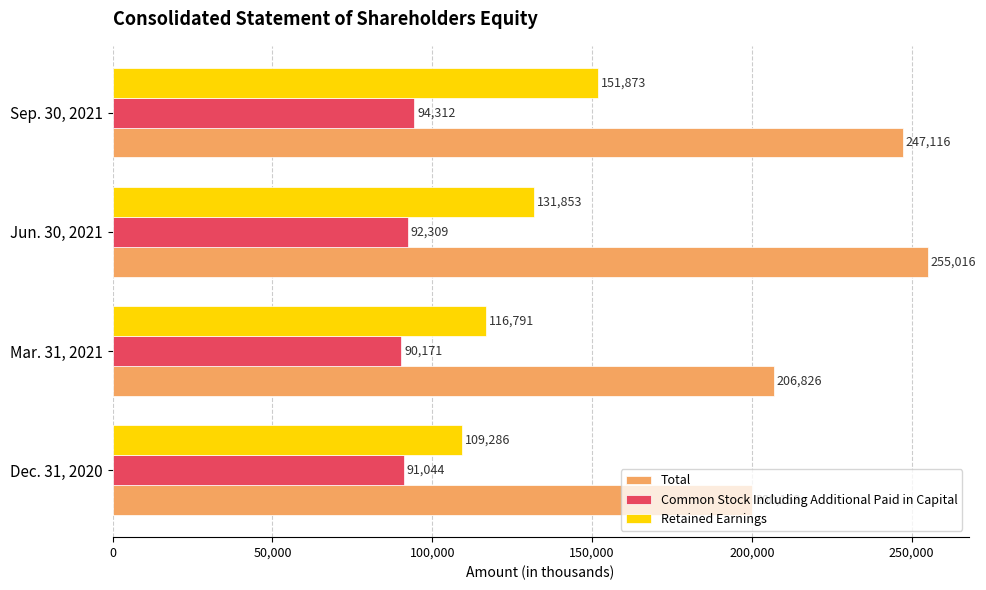

Count the number of categories in the chart.

4